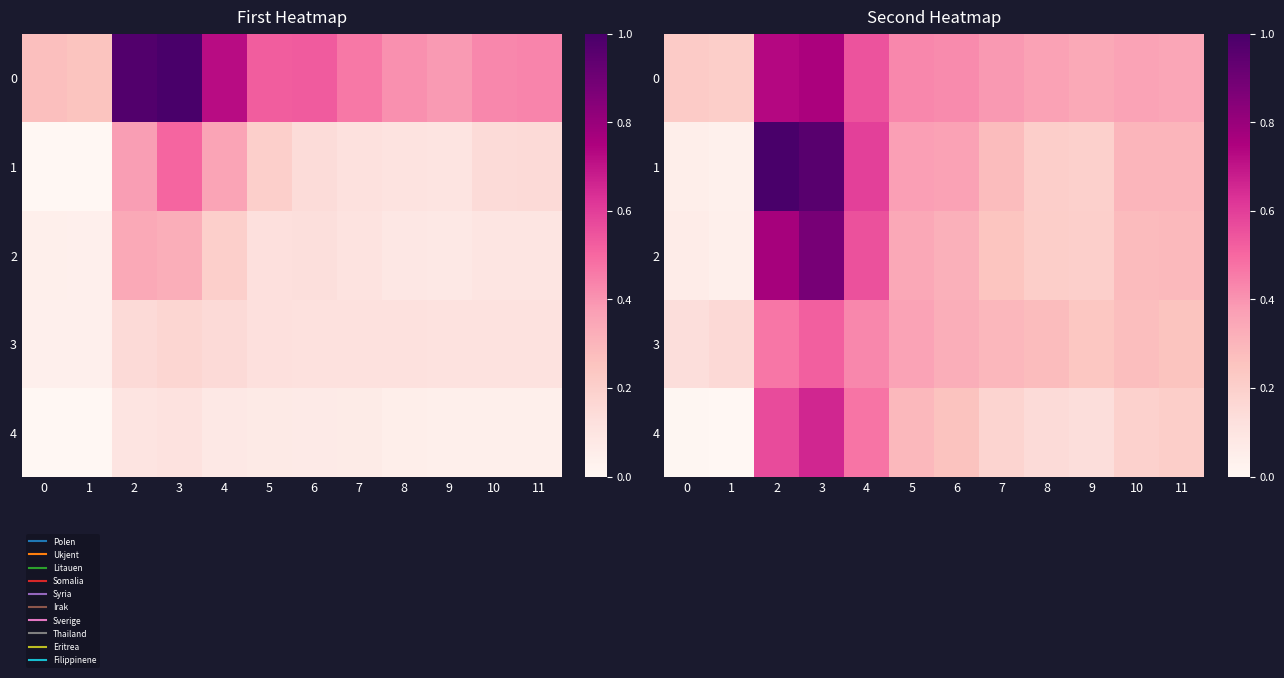

Between 2 and 9, which is larger?

2